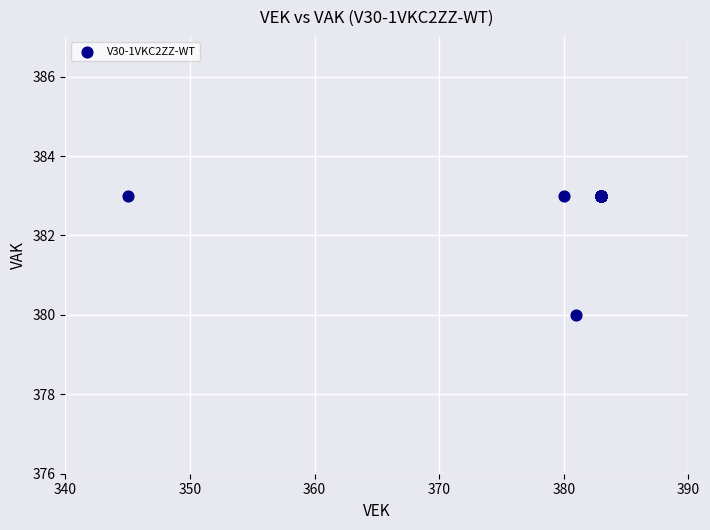

What Y value in the scatter plot is closest to 381?

380